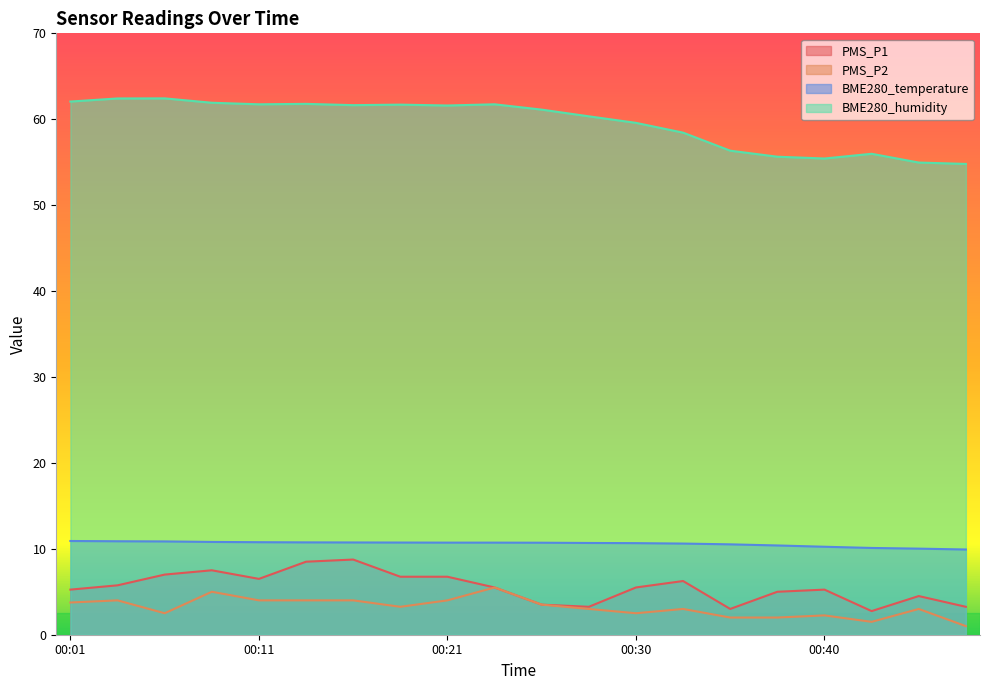

Rank the series by their maximum value, from highest to lowest.

BME280_humidity, BME280_temperature, PMS_P1, PMS_P2